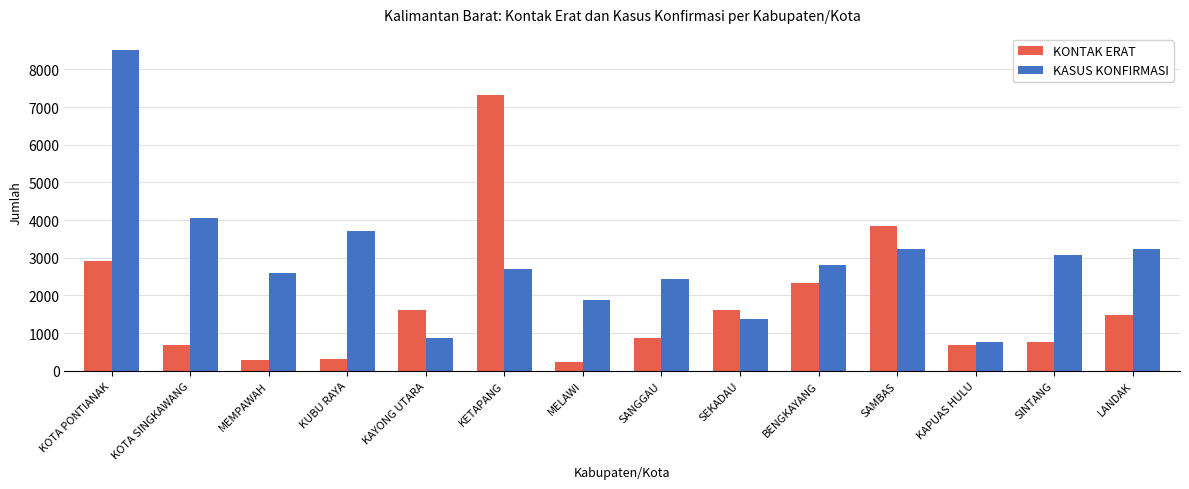

What is the spread (max minus min) of values at SAMBAS?

620